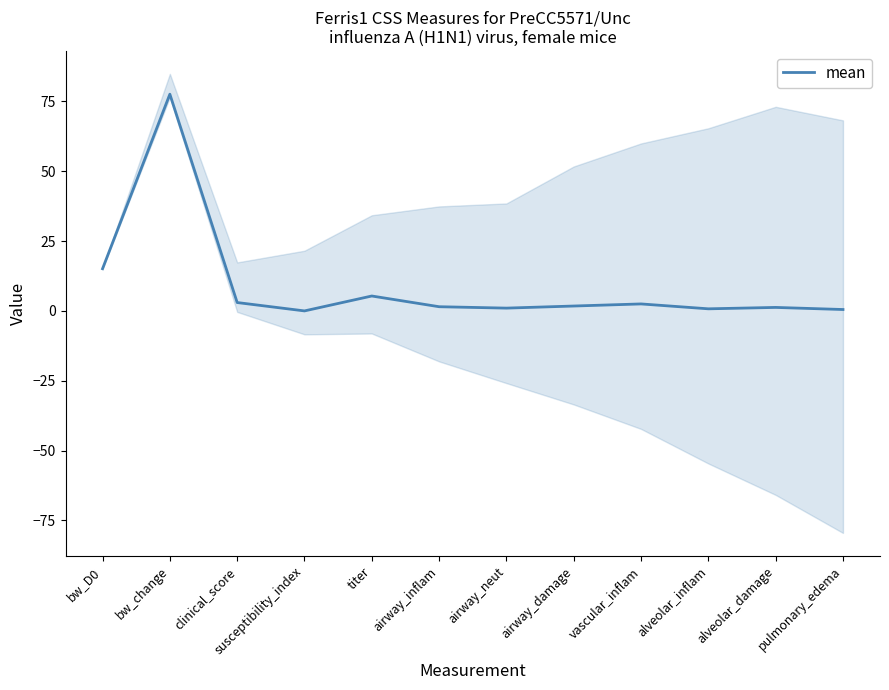

Where is the first local minimum?

susceptibility_index